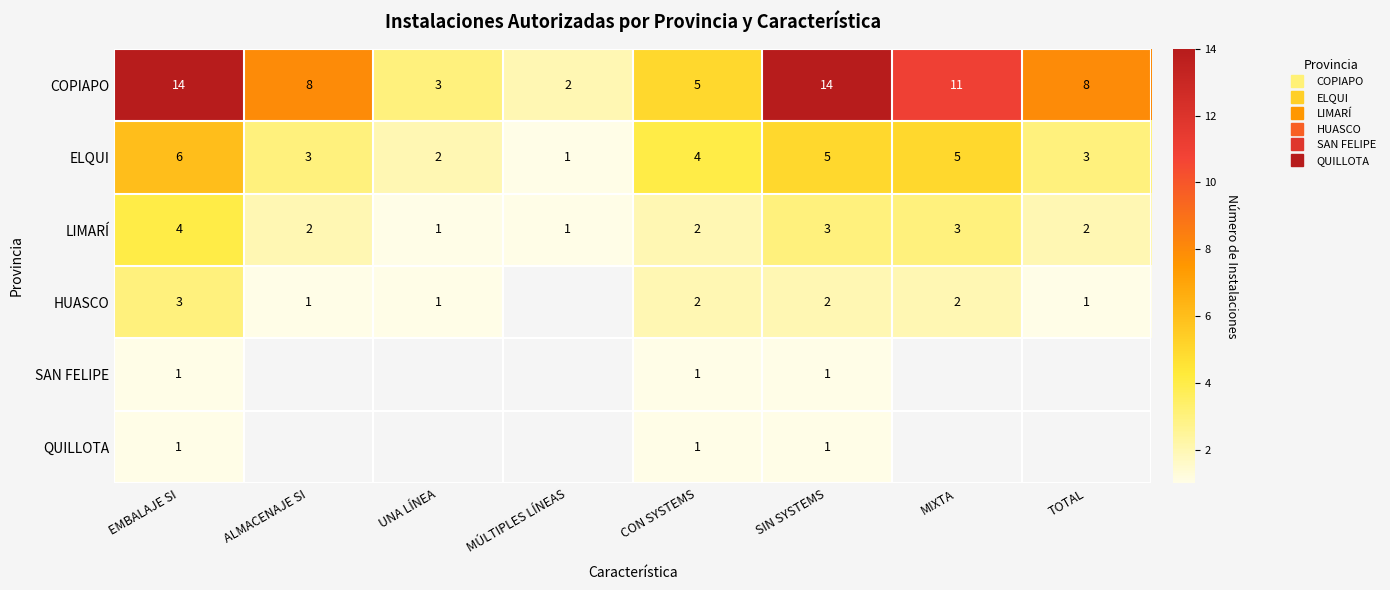

Which series has the largest total across all categories?

COPIAPO